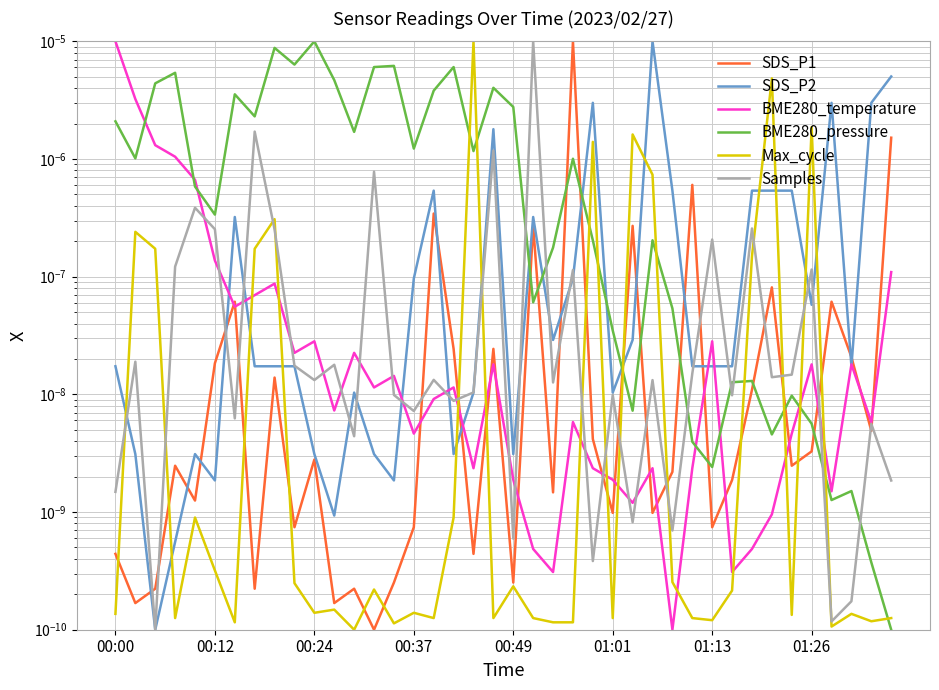

Which series has the widest spread of values?

SDS_P1